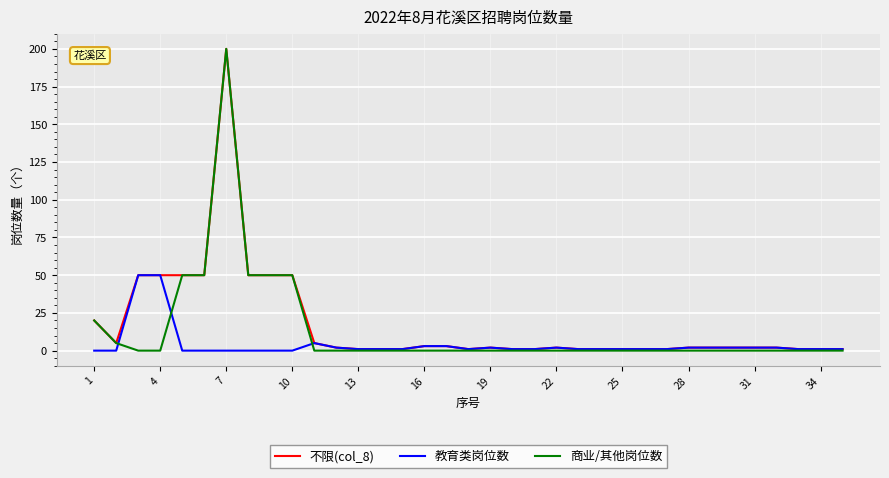

How many lines are shown in the chart?

3